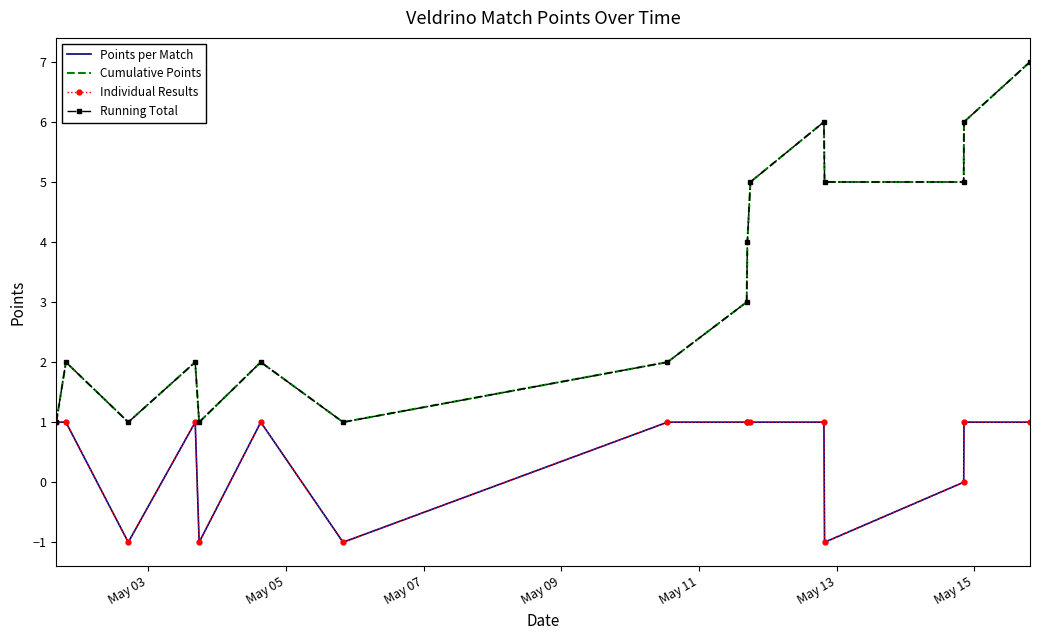

List the series in order of their peak value, highest first.

Cumulative Points, Running Total, Points per Match, Individual Results